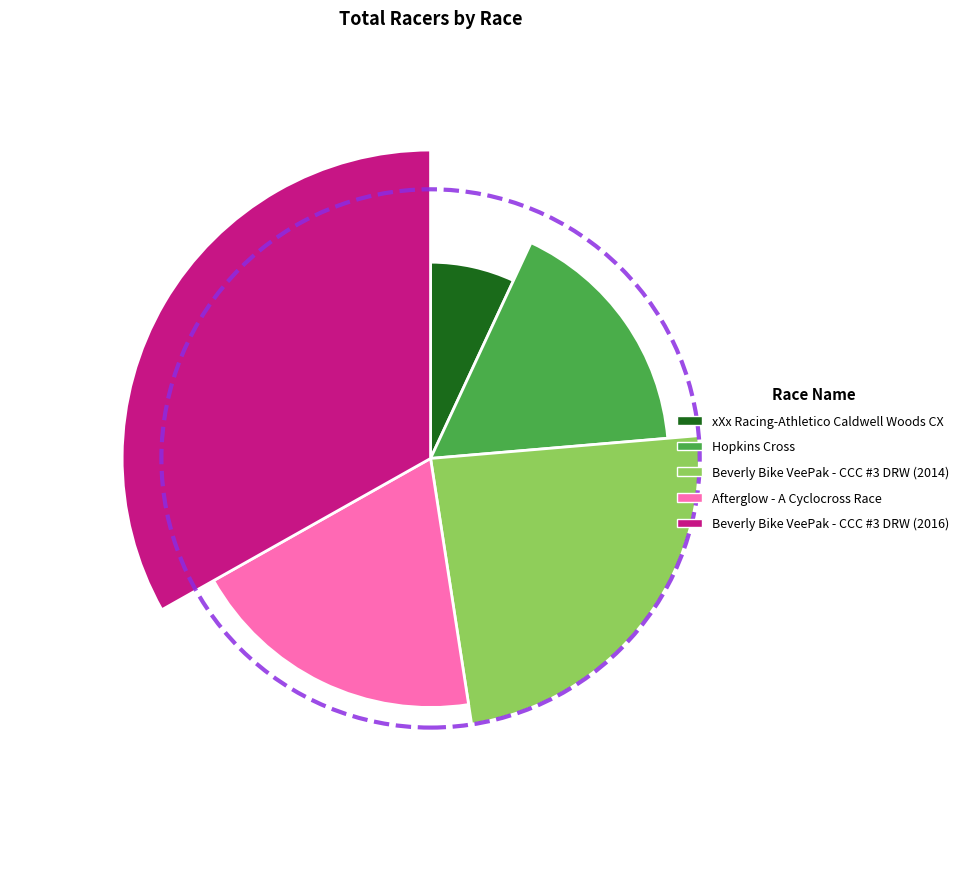

Which category has the biggest portion of the pie?

Beverly Bike VeePak - CCC #3 DRW (2016)